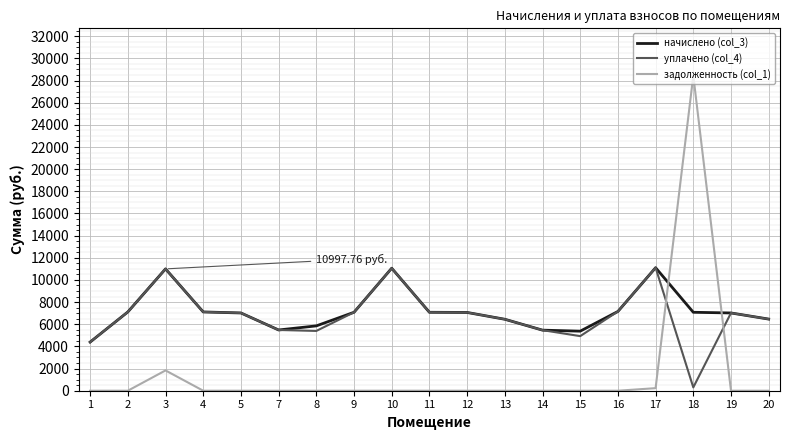

After their last crossing, which series has the higher values: начислено (col_3) or задолженность (col_1)?

начислено (col_3)